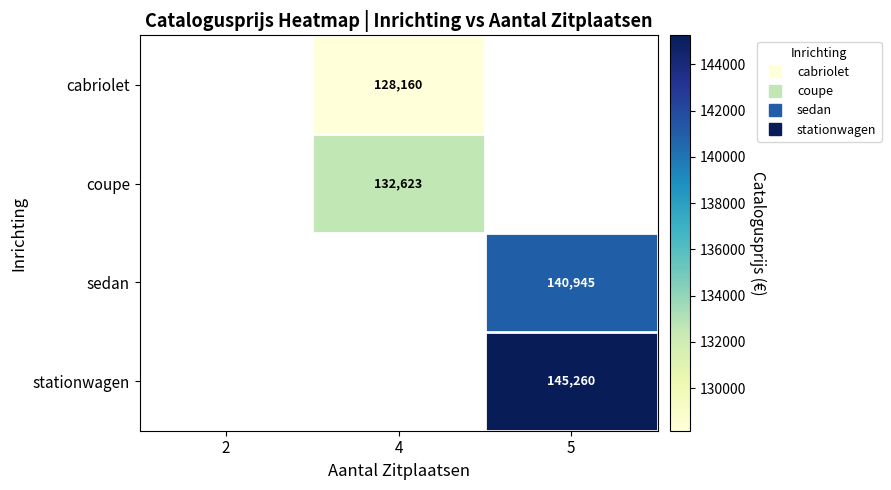

List the series in order of their overall mean, lowest first.

cabriolet, coupe, sedan, stationwagen